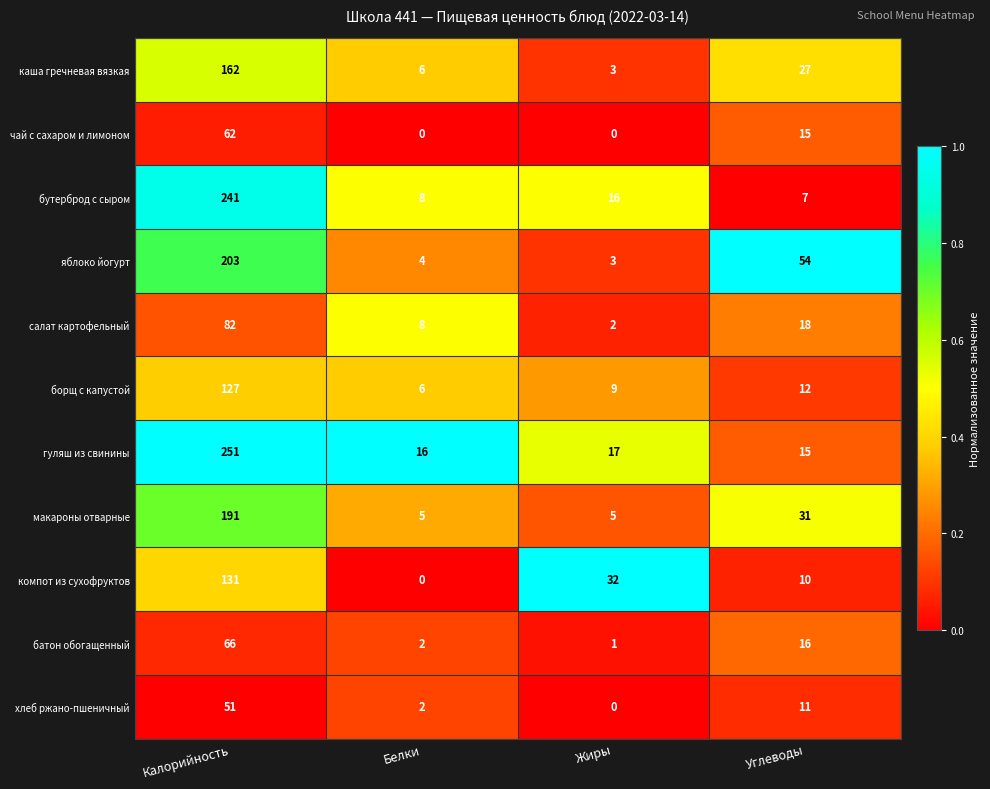

How many categories are shown in the chart?

4